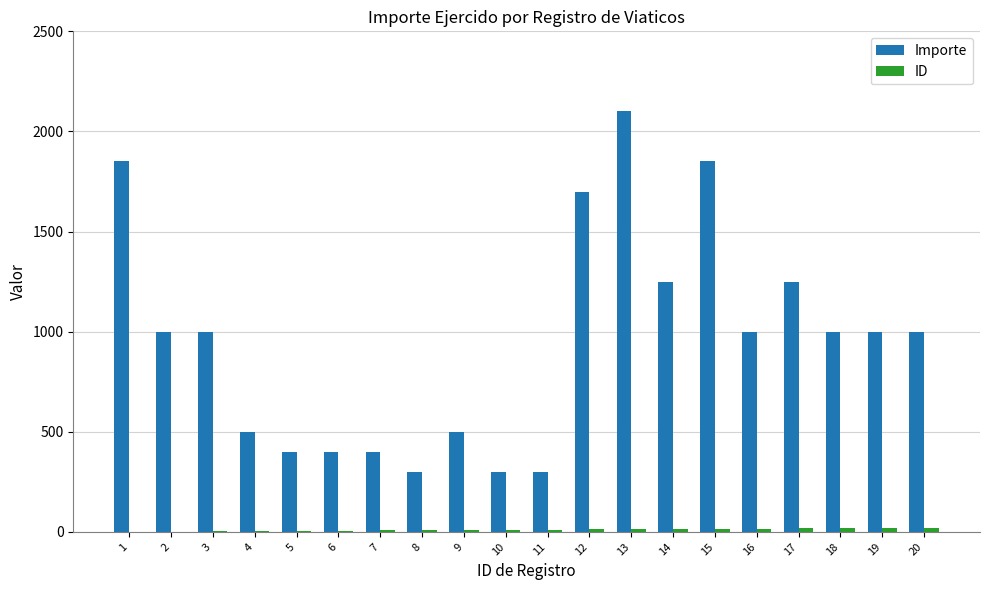

What is the maximum value shown in the chart?

2100